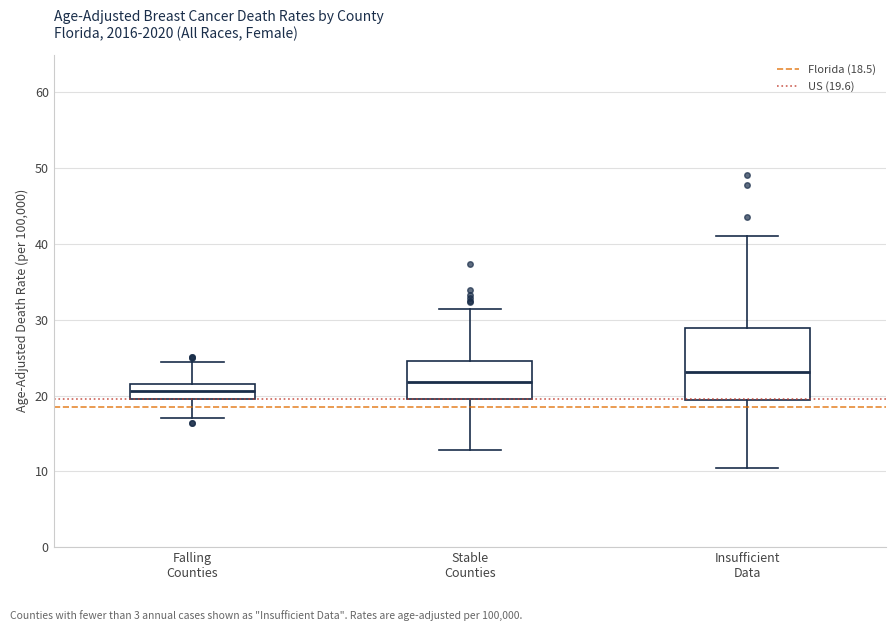

Reading left to right, read every box against the y-axis: the position of its median line, the range the box covers, and the ends of its whiskers. The values are not printed on the chart, so give them approximately, as read against the axis.

Falling Counties: median 21, box 20 to 22, whiskers 17 to 24
Stable Counties: median 22, box 20 to 25, whiskers 13 to 31
Insufficient Data: median 23, box 19 to 29, whiskers 10 to 41